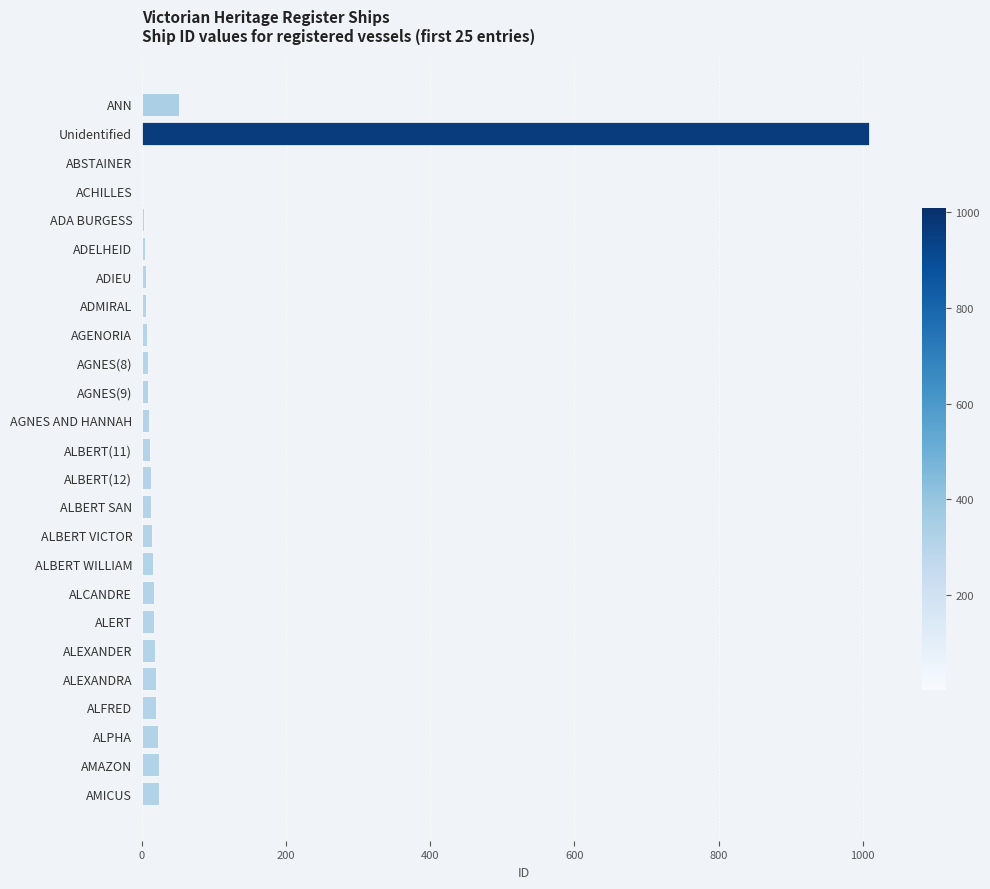

At which label is the value closest to 505?

ANN